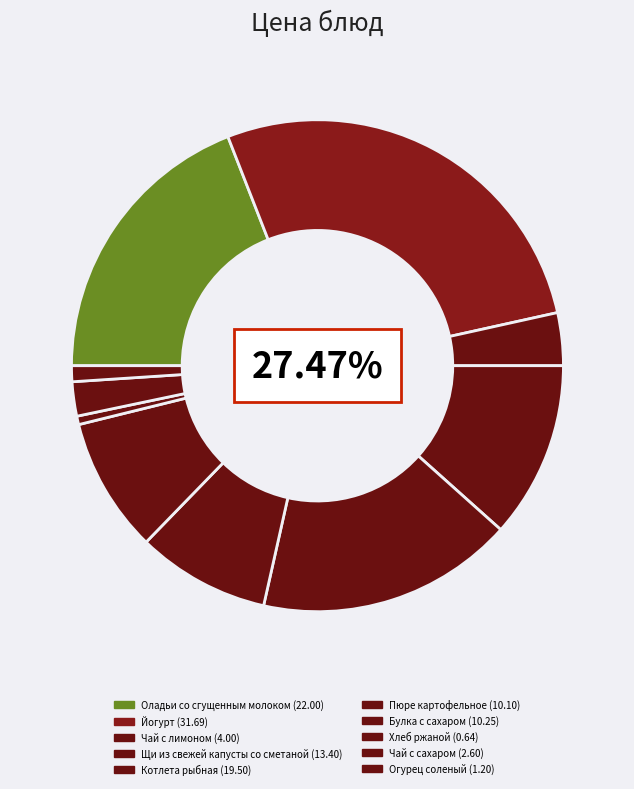

Is it true that Булка с сахаром is 1% of the pie?

False